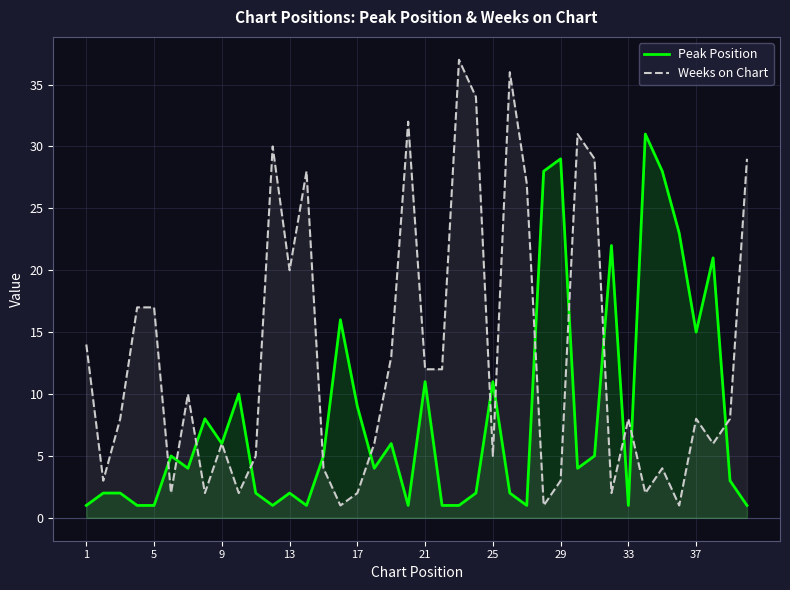

Which series has the largest total across all categories?

Weeks on Chart